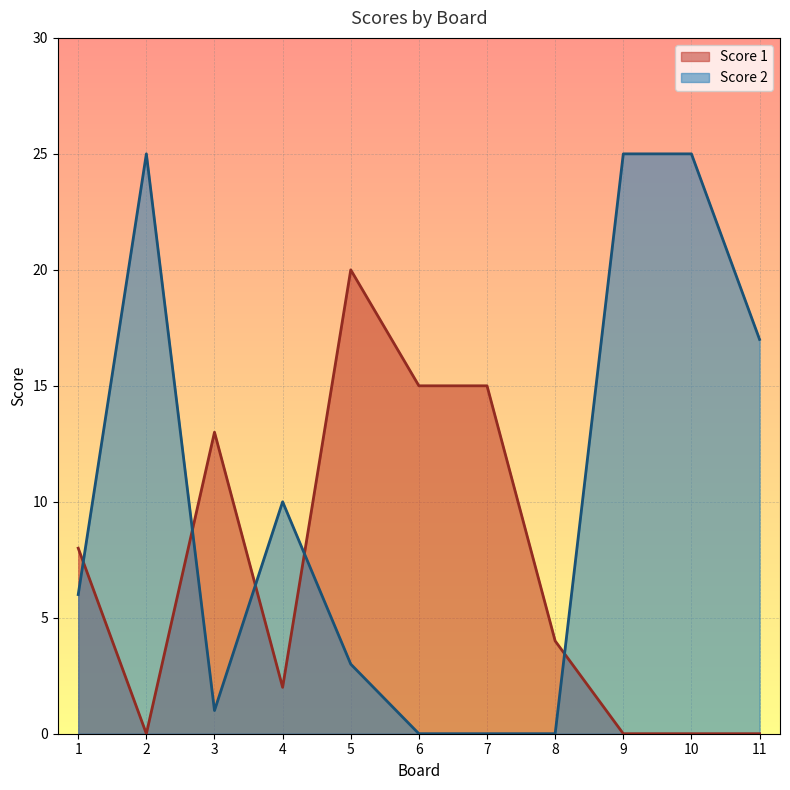

How many data points in Score 1 are above 4?

5